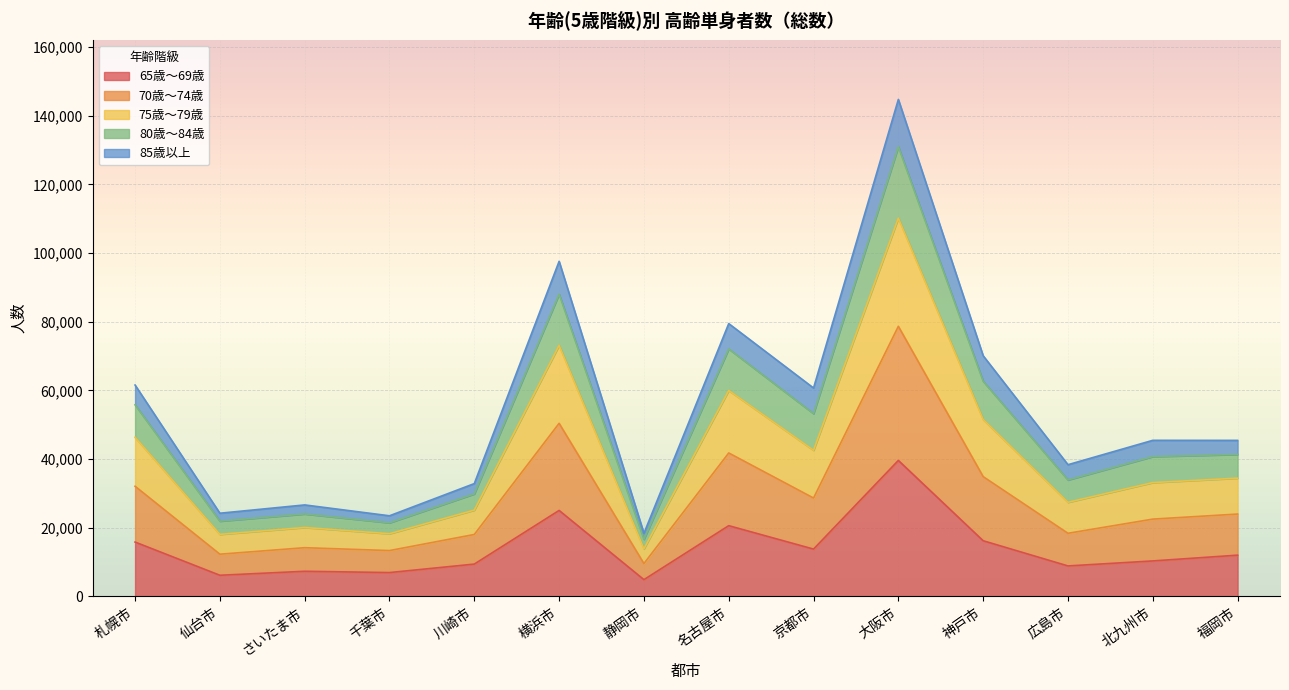

Where does the 75歳～79歳 series first go above 45477?

札幌市